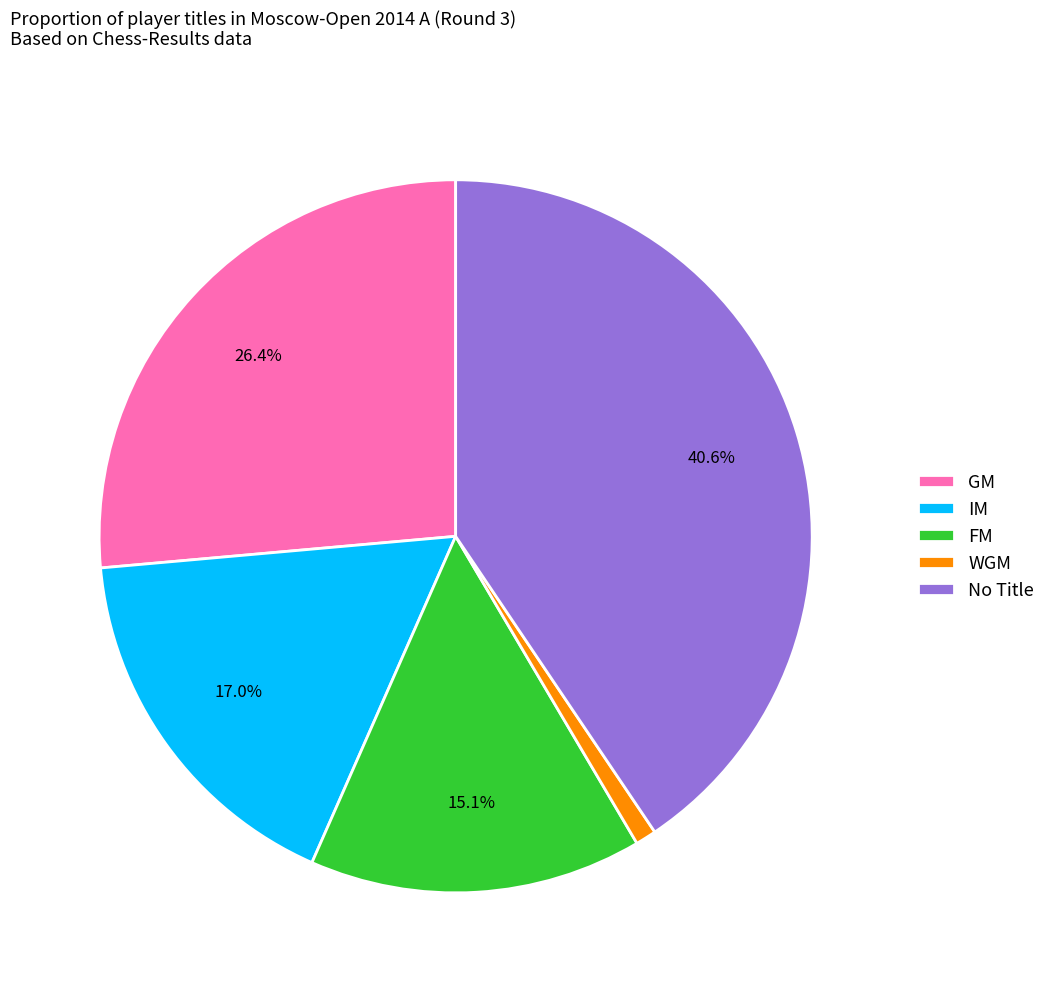

Does any single category account for the majority?

No